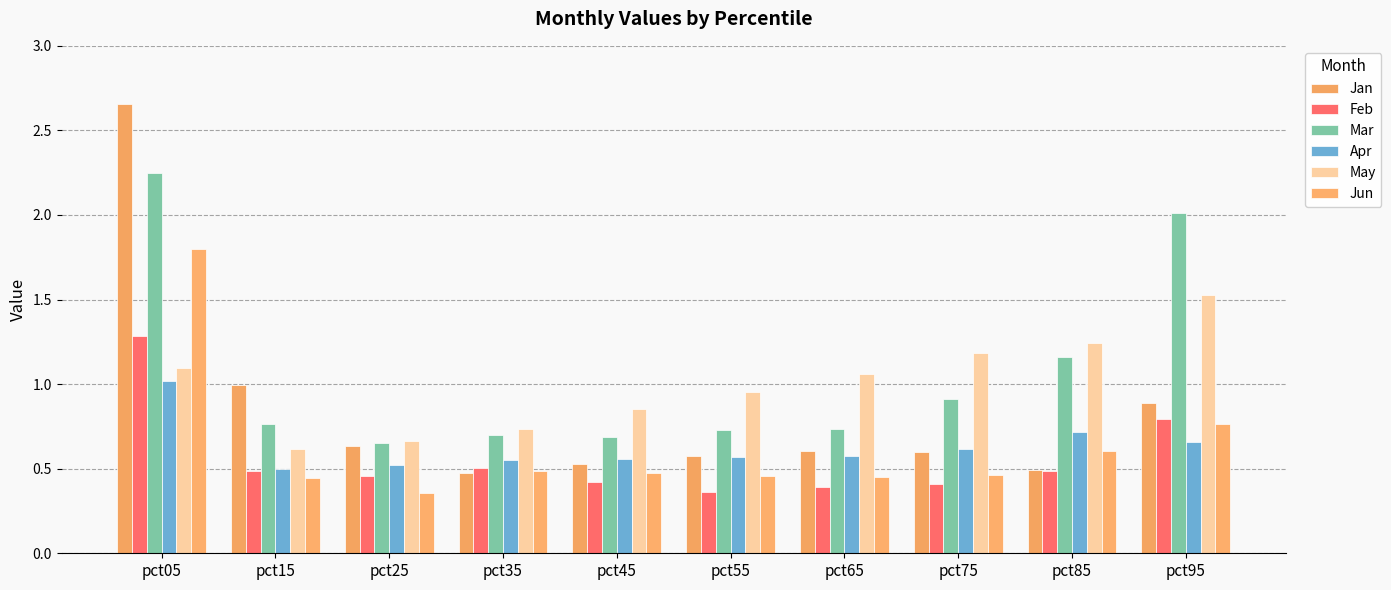

How many series are shown in this chart?

6